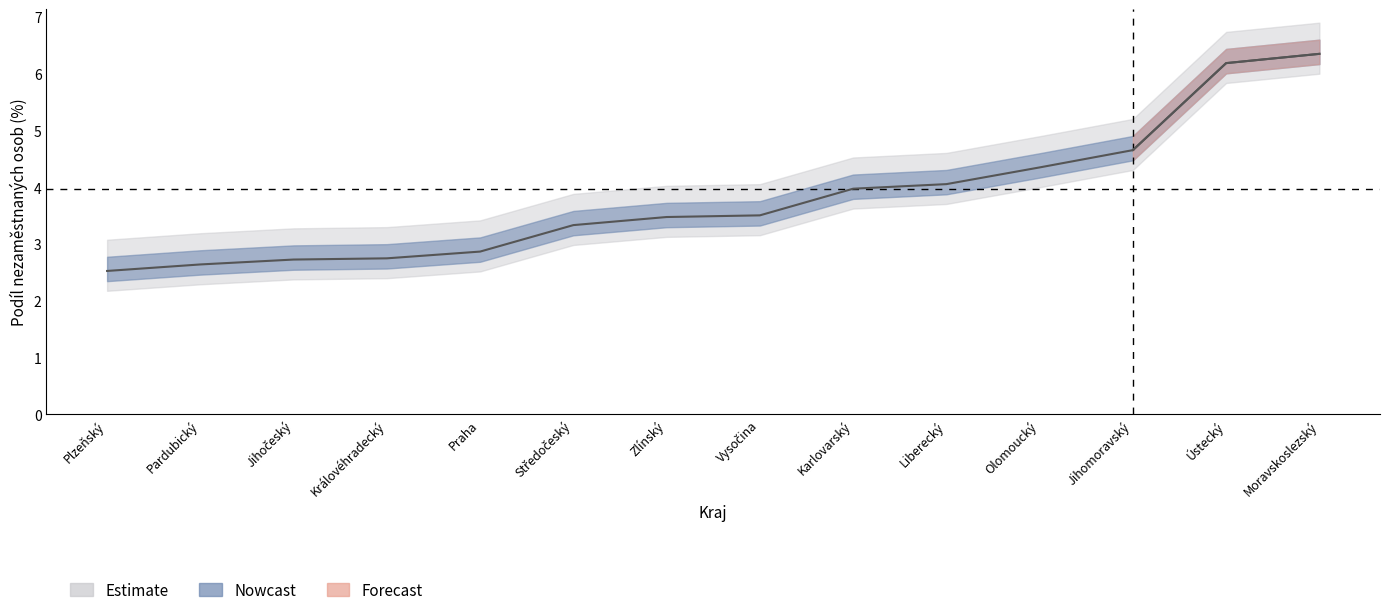

What is the difference between the Unemployment Rate values at Pardubický and Ústecký?

3.5